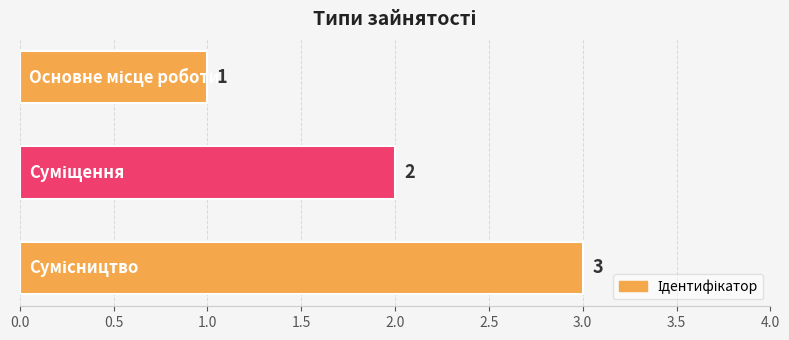

Are the bars grouped side by side (vs. stacked)?

No